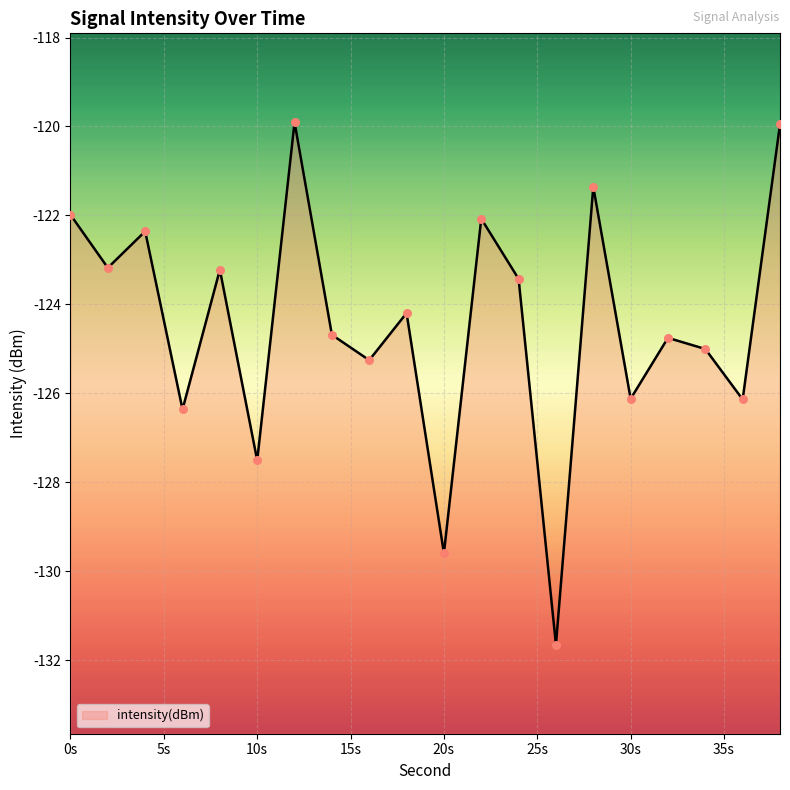

Between 10 and 14, which is larger?

14